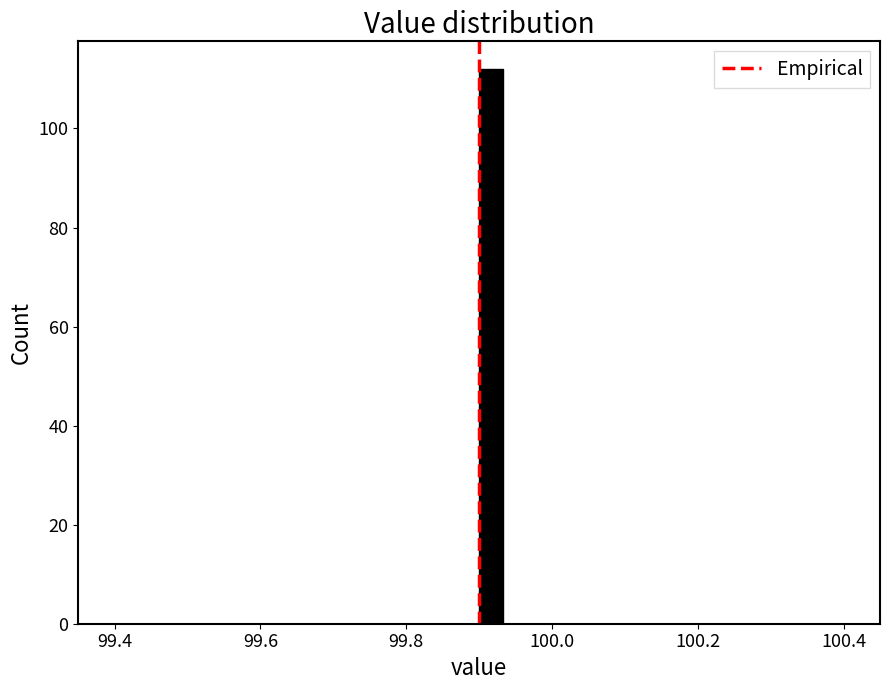

Read against the x-axis, roughly where is the centre of the tallest bar?

99.92